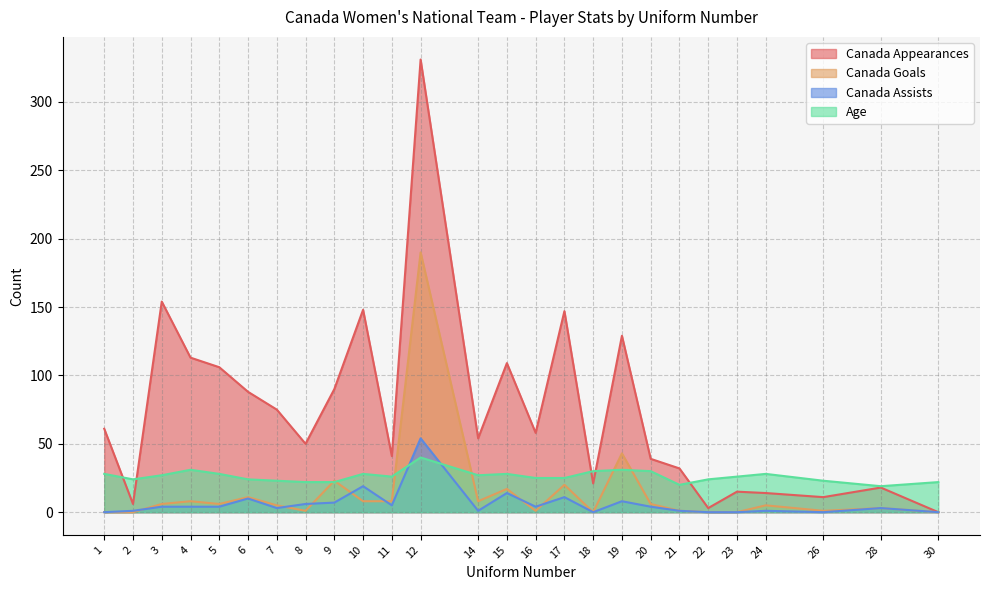

Which series has the largest total across all categories?

Canada Appearances